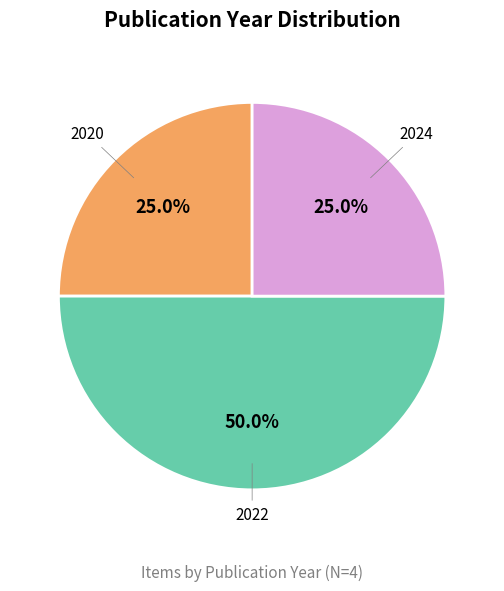

Does 2024 represent more than half of the total?

No